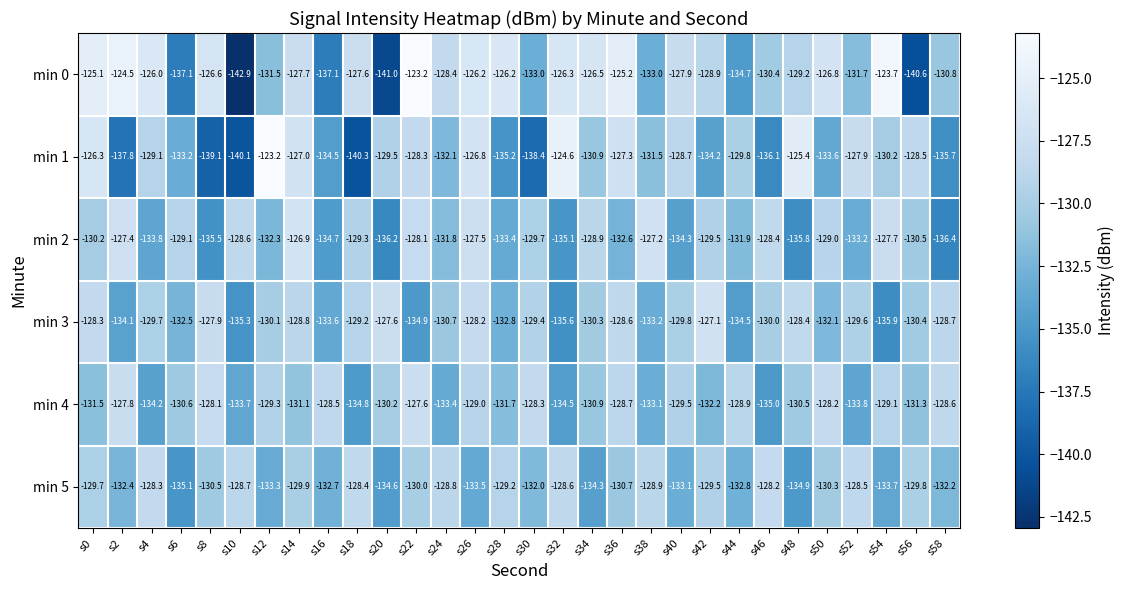

What is the sum of all min 5 values?

-3932.6